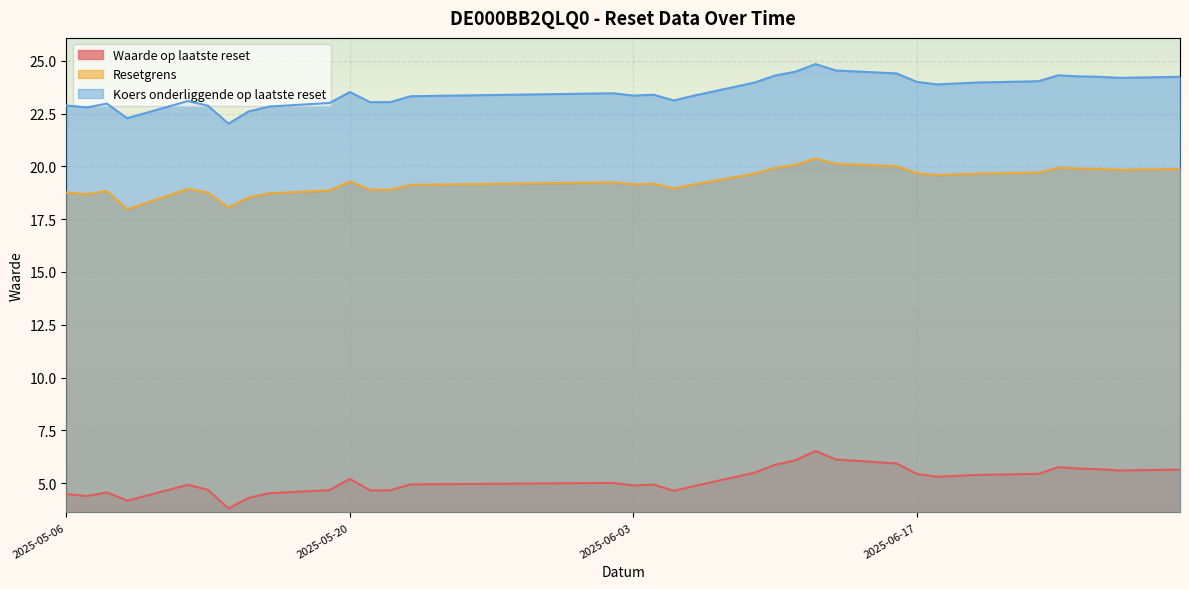

How many distinct data groups are displayed?

3